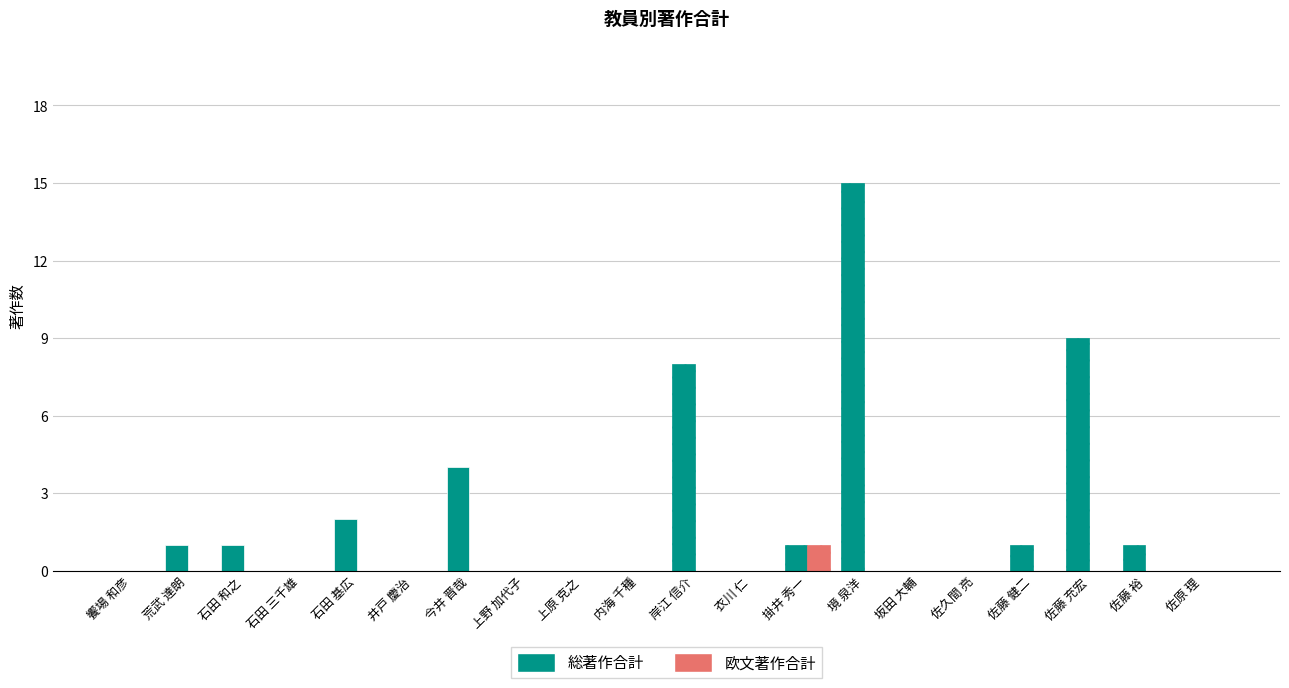

What is the difference between the maximum and minimum values in the 欧文著作合計 series?

1